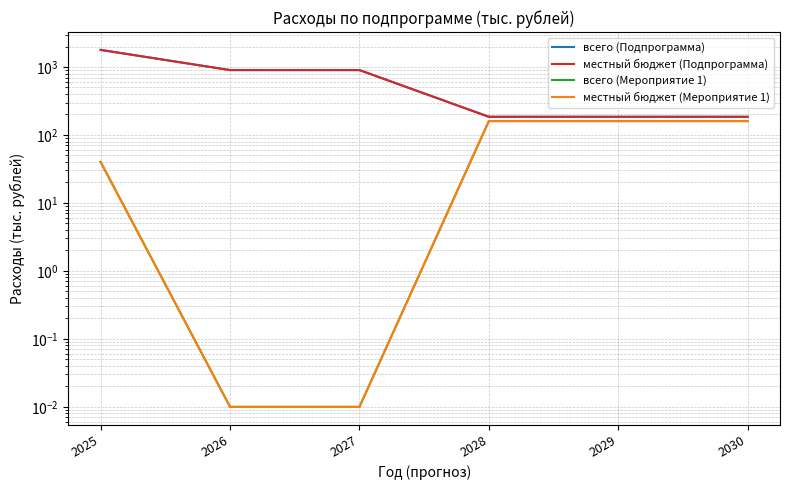

How many data points in всего (Мероприятие 1) are less than 160?

3